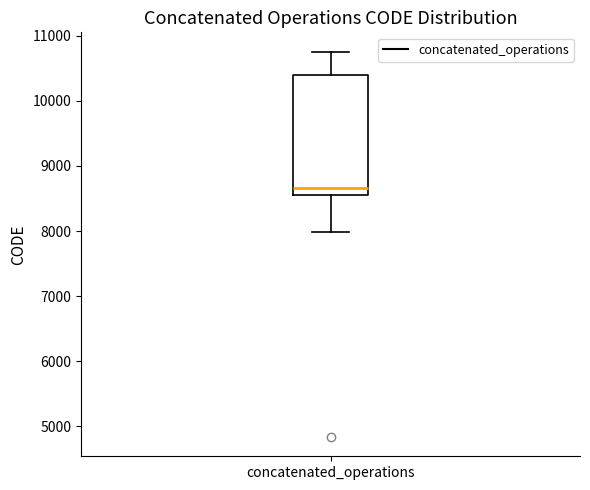

Read this box plot against the y-axis: the position of the median line, the range covered by the box, and the ends of both whiskers. The values are not printed on the chart, so give them approximately, as read against the axis.

median 8700, box 8600 to 10400, whiskers 8000 to 10800